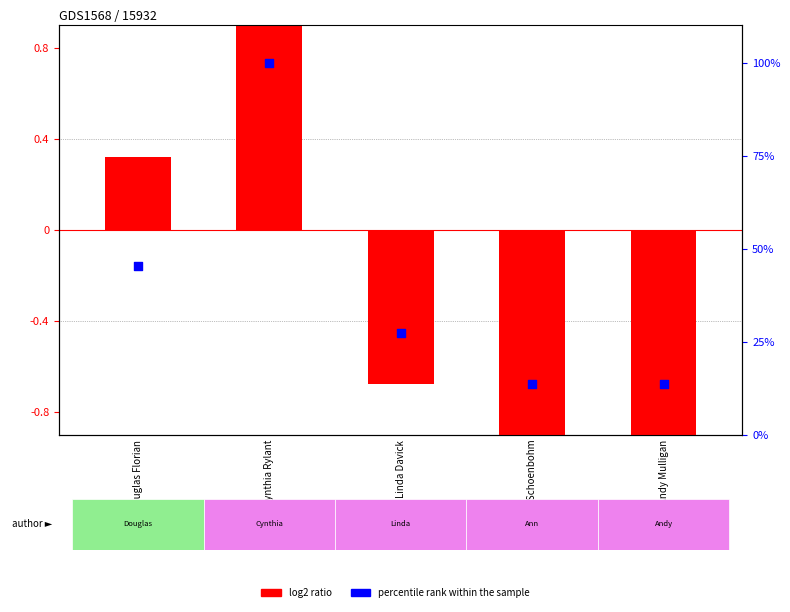

Is the value of percentile rank within the sample at Andy Mulligan greater than the value of log2 ratio at Douglas Florian?

Yes